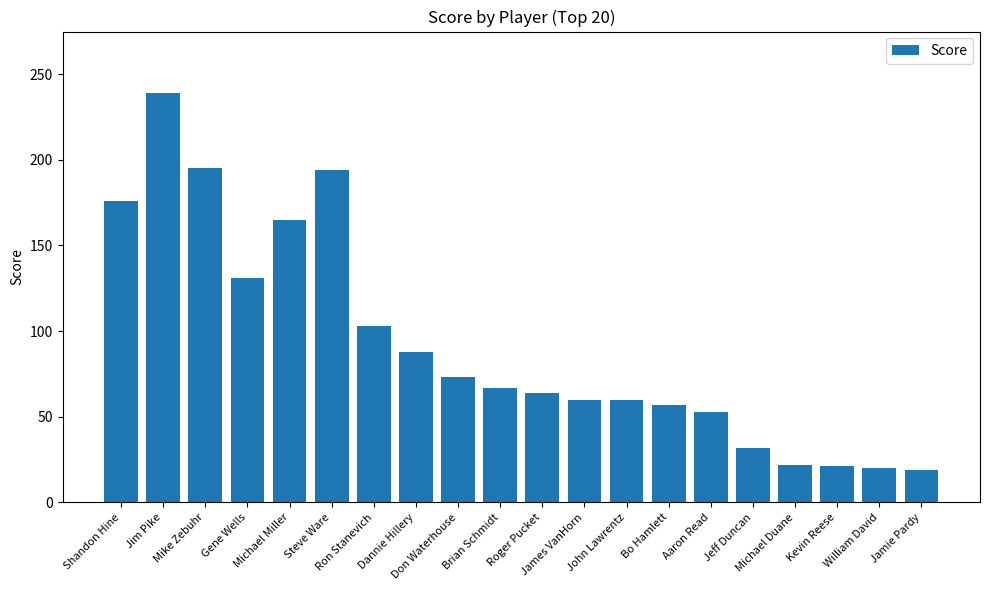

What is the difference between the maximum and minimum values?

220